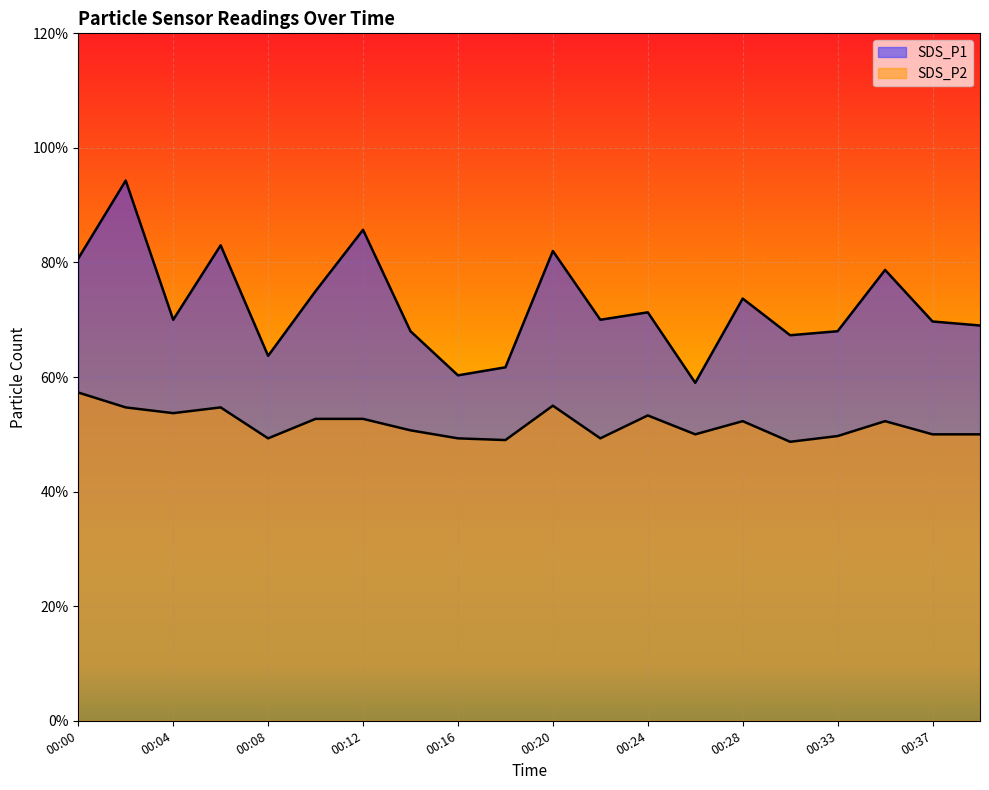

At 00:33, list the series in order from smallest to largest.

SDS_P2, SDS_P1